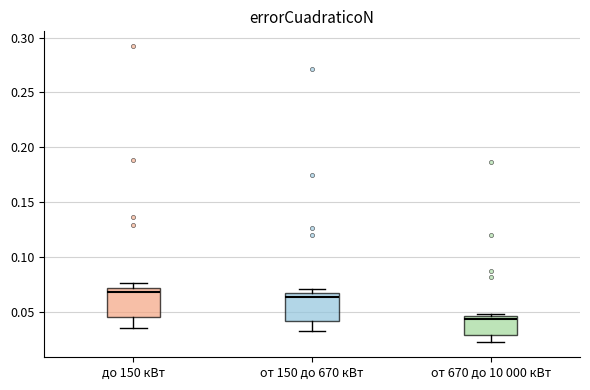

Reading left to right, read every box against the y-axis: the position of its median line, the range the box covers, and the ends of its whiskers. The values are not printed on the chart, so give them approximately, as read against the axis.

до 150 кВт: median 0.070, box 0.045 to 0.075, whiskers 0.035 to 0.075 (just above the box's upper edge)
от 150 до 670 кВт: median 0.065 (just below the box's upper edge), box 0.040 to 0.065, whiskers 0.035 to 0.070
от 670 до 10 000 кВт: median 0.045 (just below the box's upper edge), box 0.030 to 0.045, whiskers 0.025 to 0.050